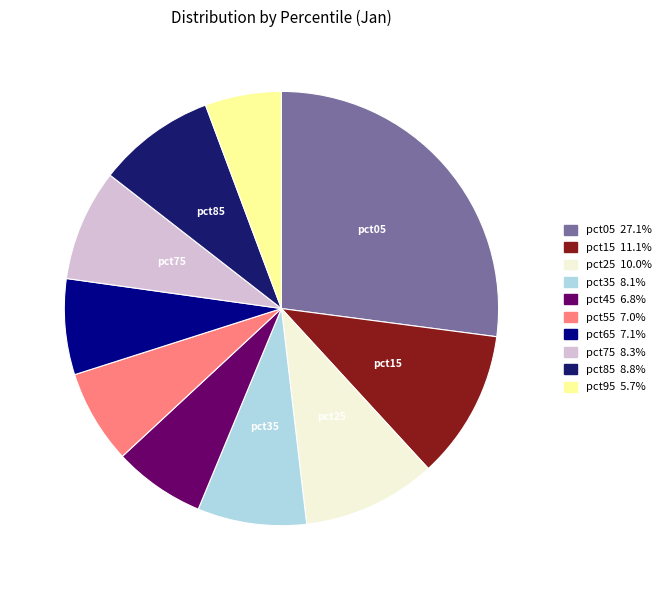

Is there a majority slice in this chart?

No